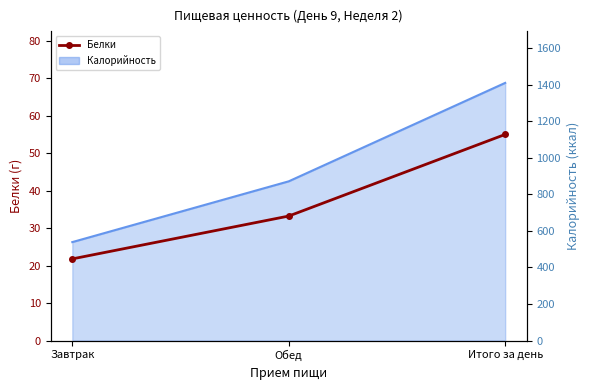

What is the minimum value shown in the chart?

21.8